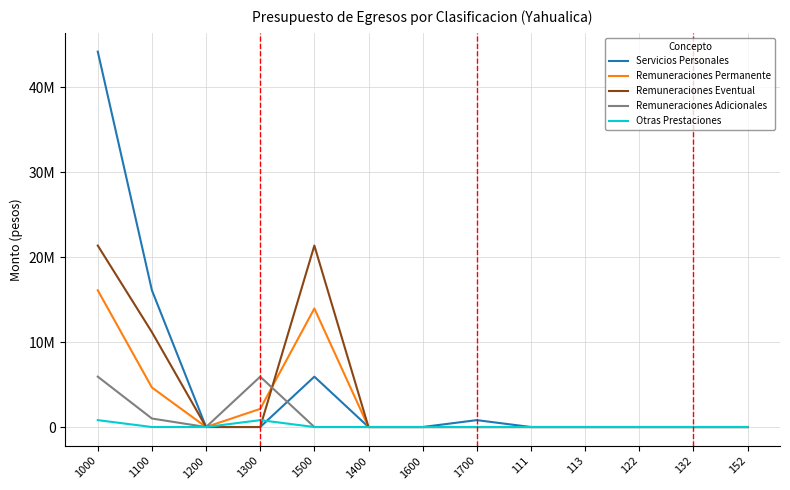

Which series has the widest spread of values?

Servicios Personales